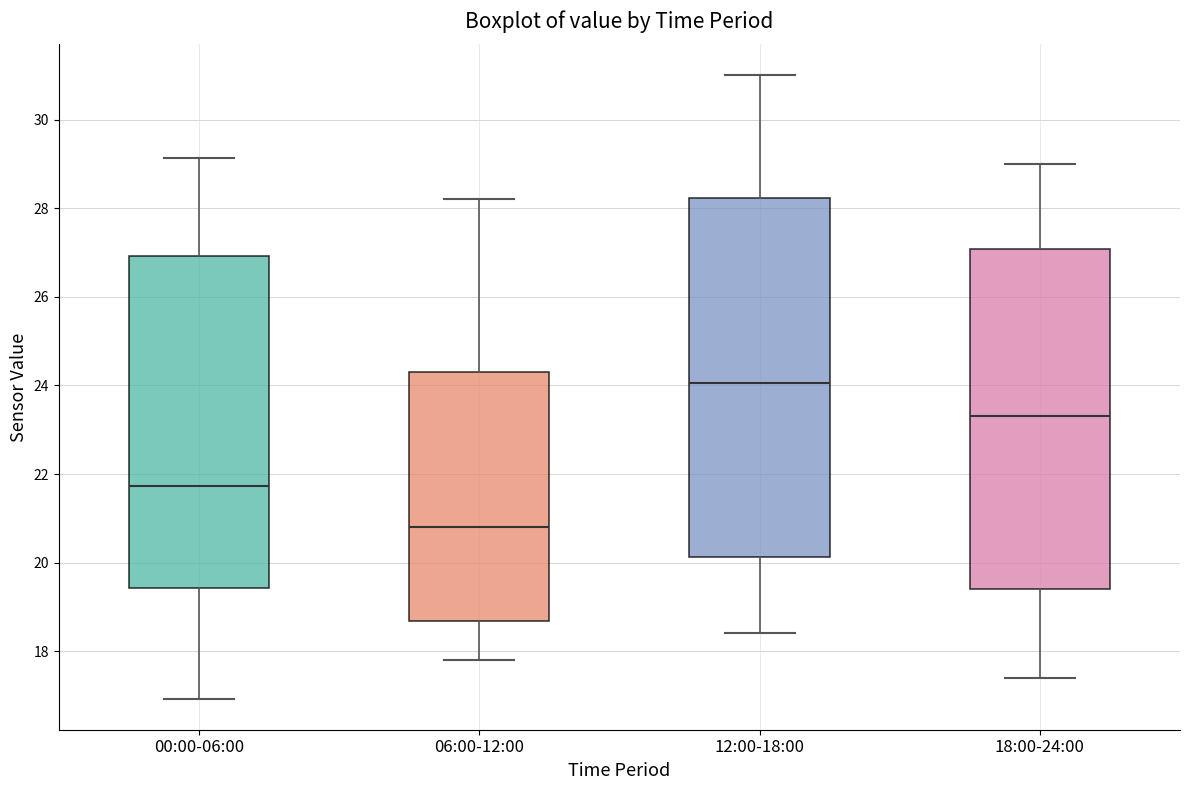

Where is the lower edge of the box for 00:00-06:00 on the y-axis? The values are not printed on the chart, so give them approximately, as read against the axis.

19.4